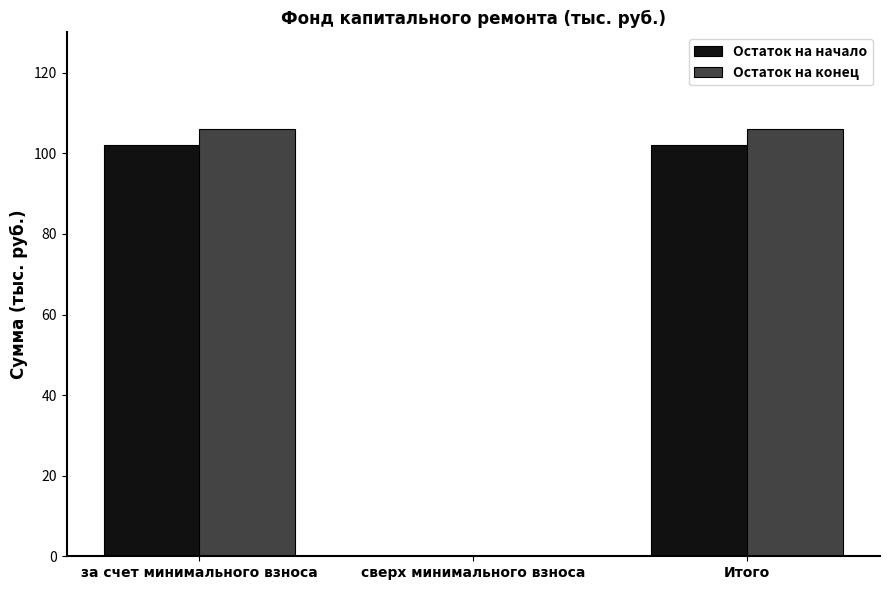

The value of Остаток на начало at за счет минимального взноса is 51.4. True or false?

False